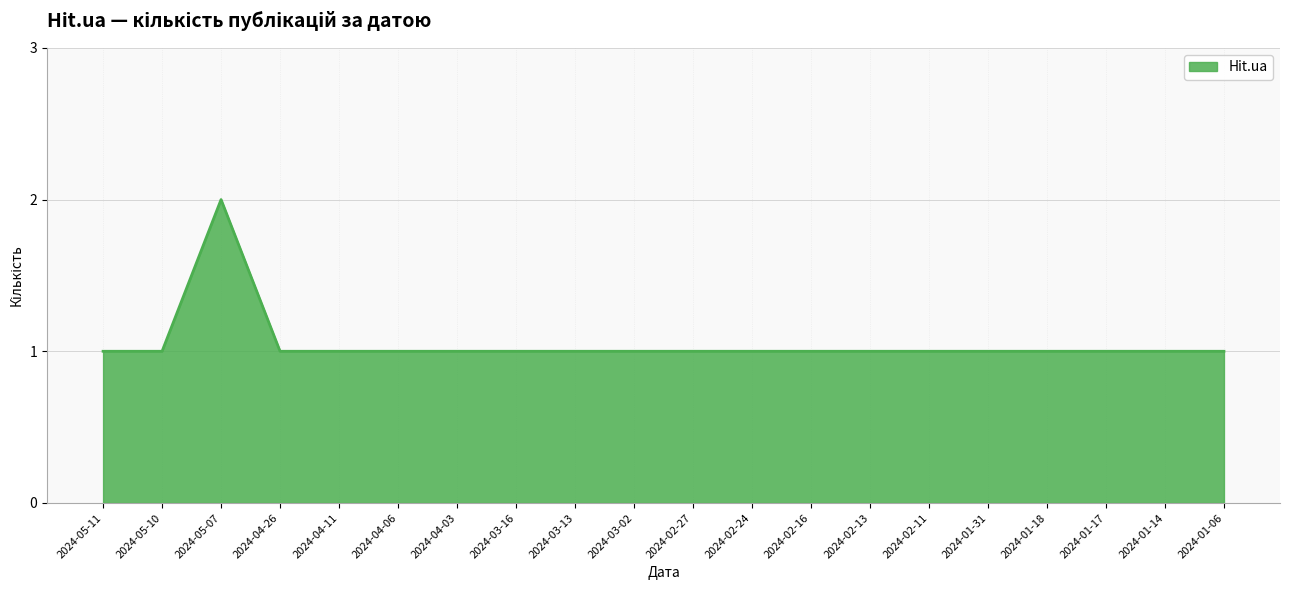

Is it true that the value at 2024-02-16 is 2?

False